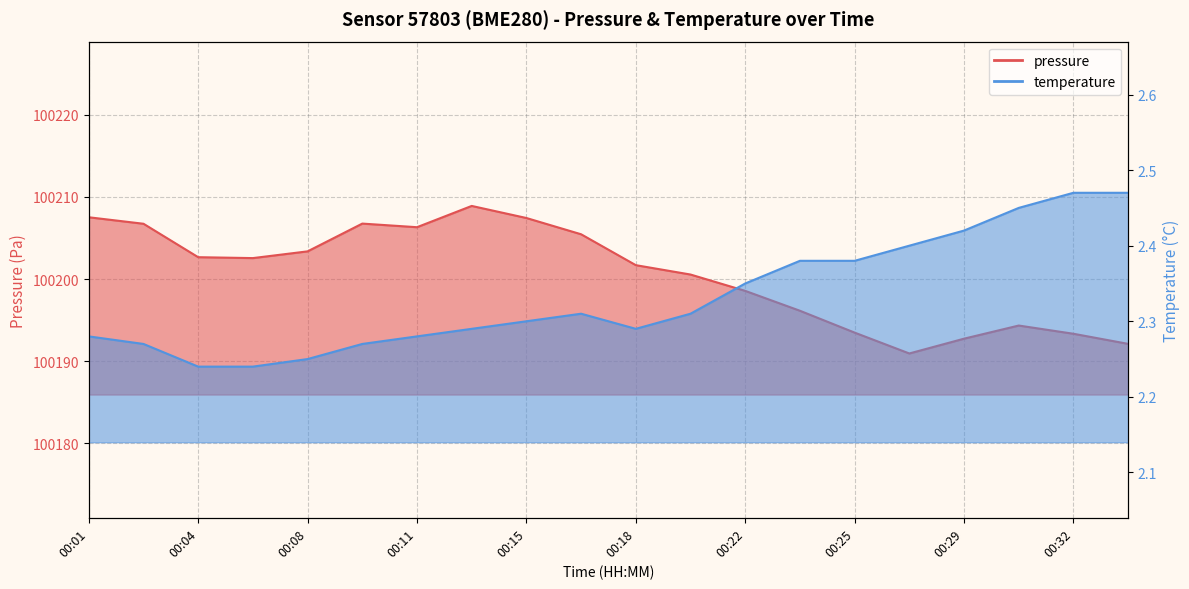

In temperature, how many points are higher than both neighbors (excluding endpoints)?

1